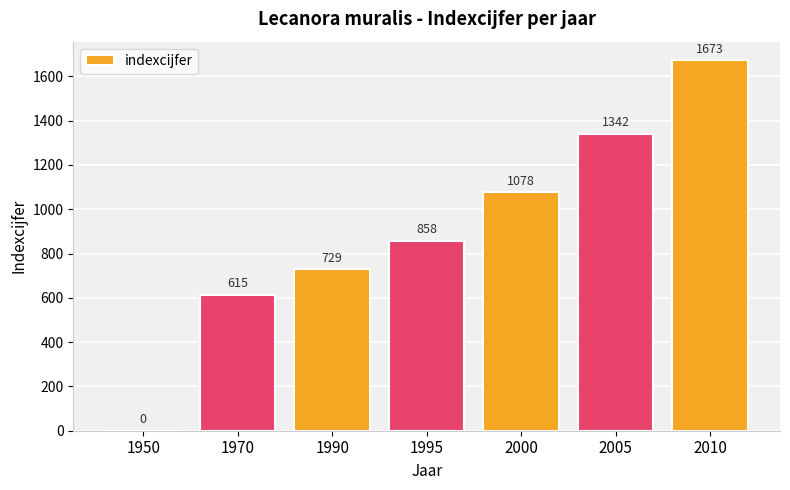

Approximately how many times larger is the value at 1990 compared to 2010?

0.4